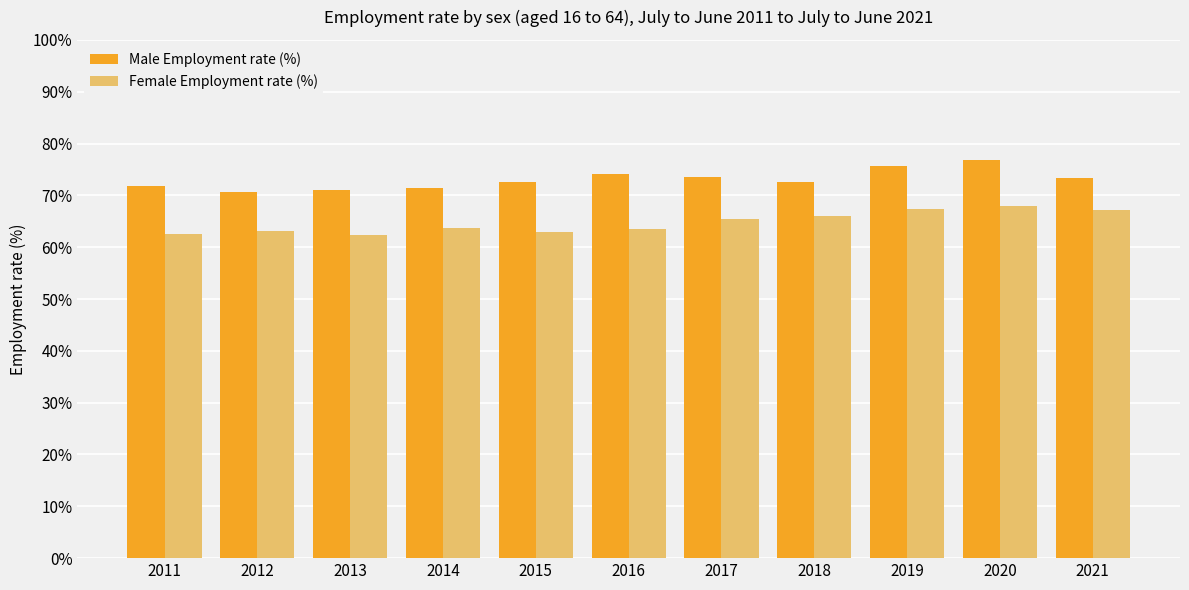

Is the value of Male Employment rate (%) at 2016 greater than the value of Female Employment rate (%) at 2014?

Yes